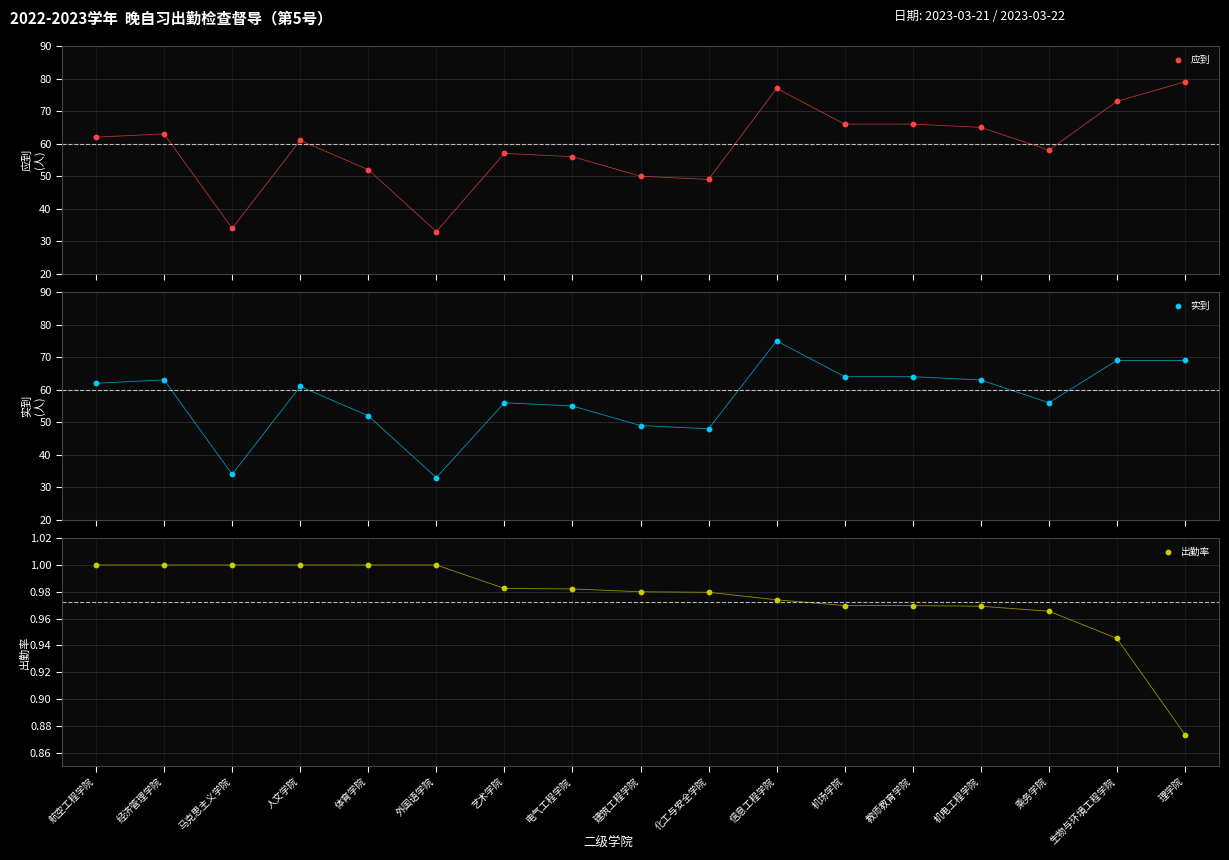

Is the value of 应到 at 电气工程学院 greater than the value of 出勤率 at 乘务学院?

Yes